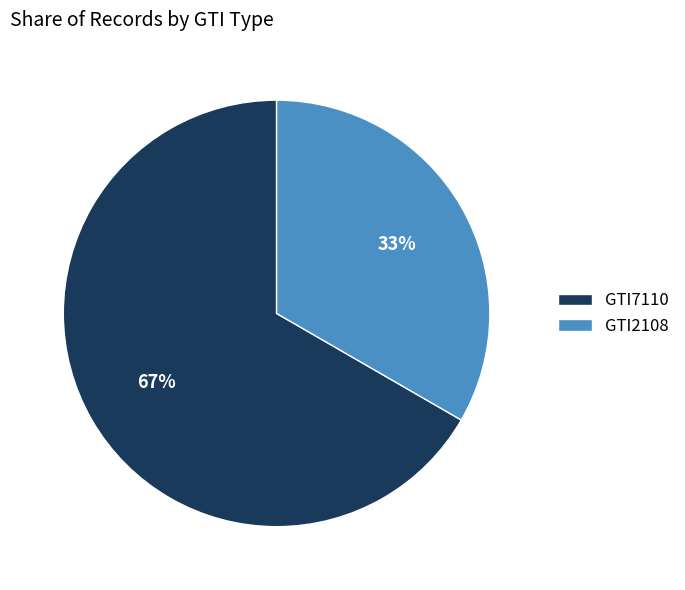

How many slices are in this pie chart?

2